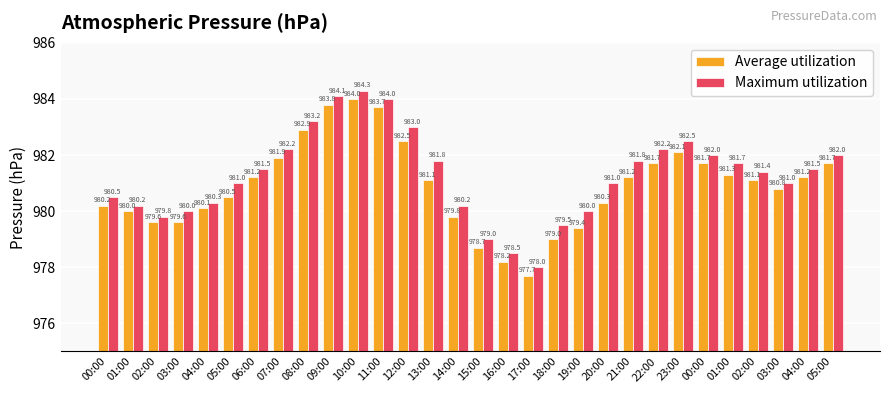

How many distinct data groups are displayed?

2